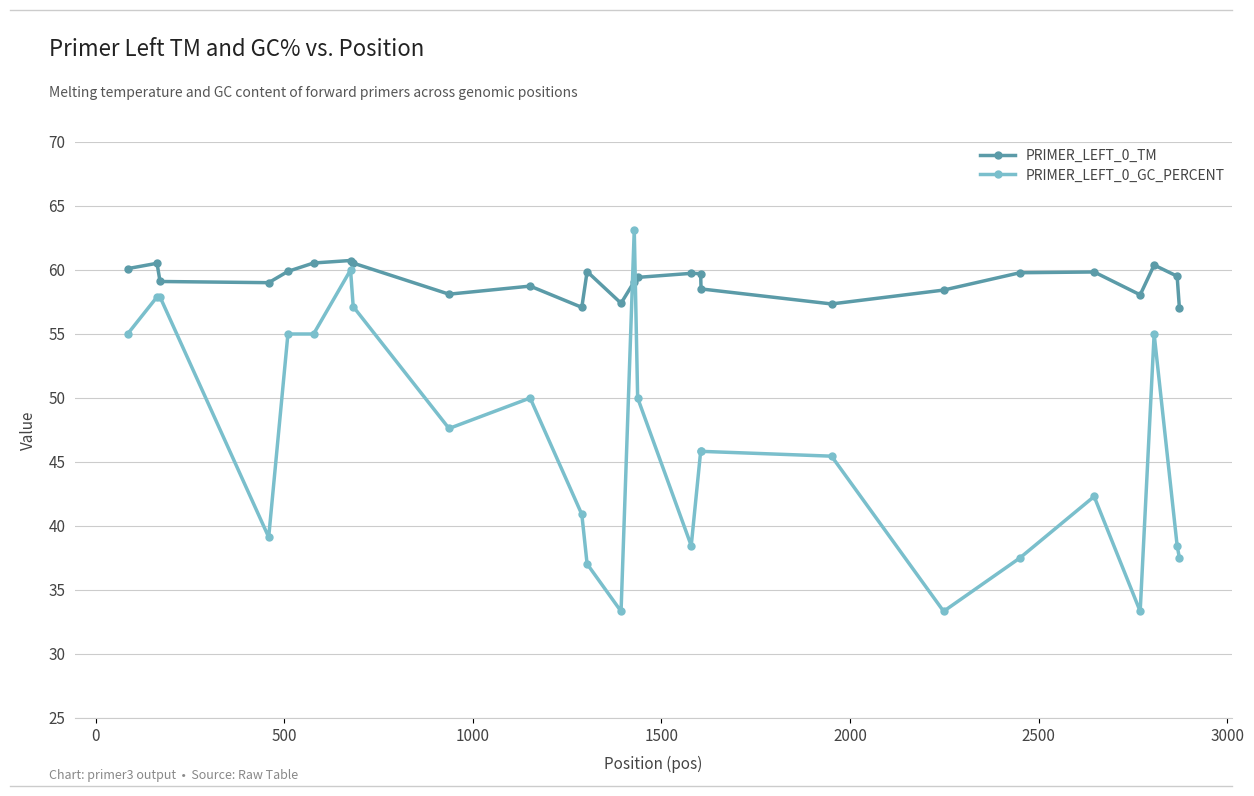

How many times do PRIMER_LEFT_0_TM and PRIMER_LEFT_0_GC_PERCENT cross each other?

2